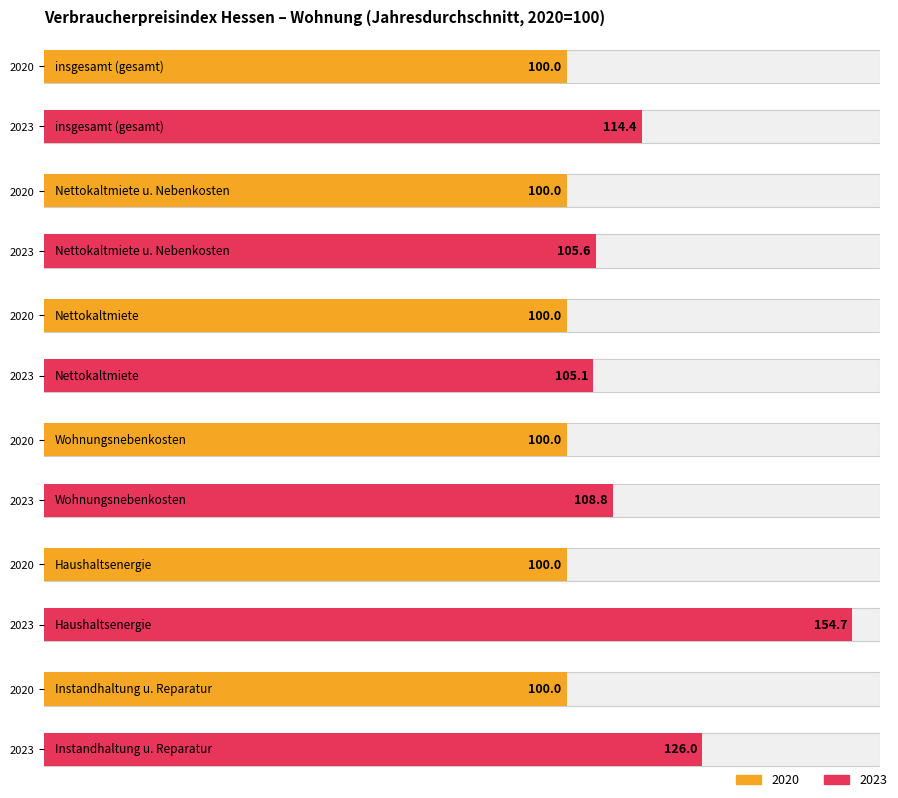

Between 2020 and 2022, which series saw the biggest shift?

Haushaltsenergie